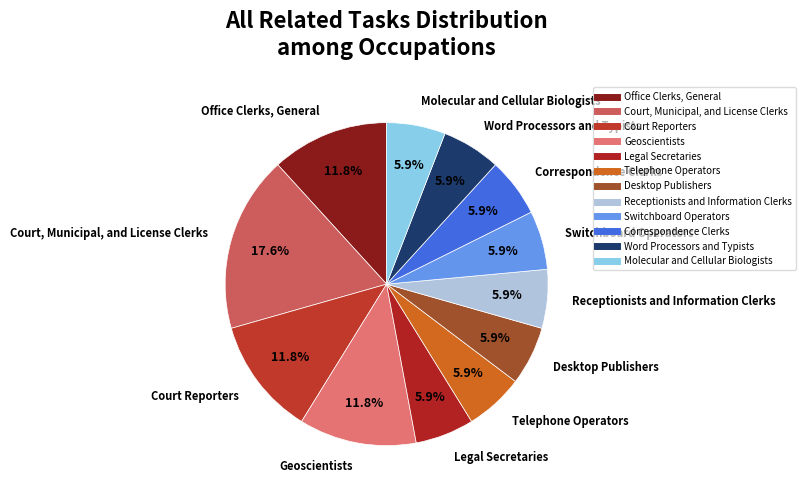

Does any single category account for the majority?

No